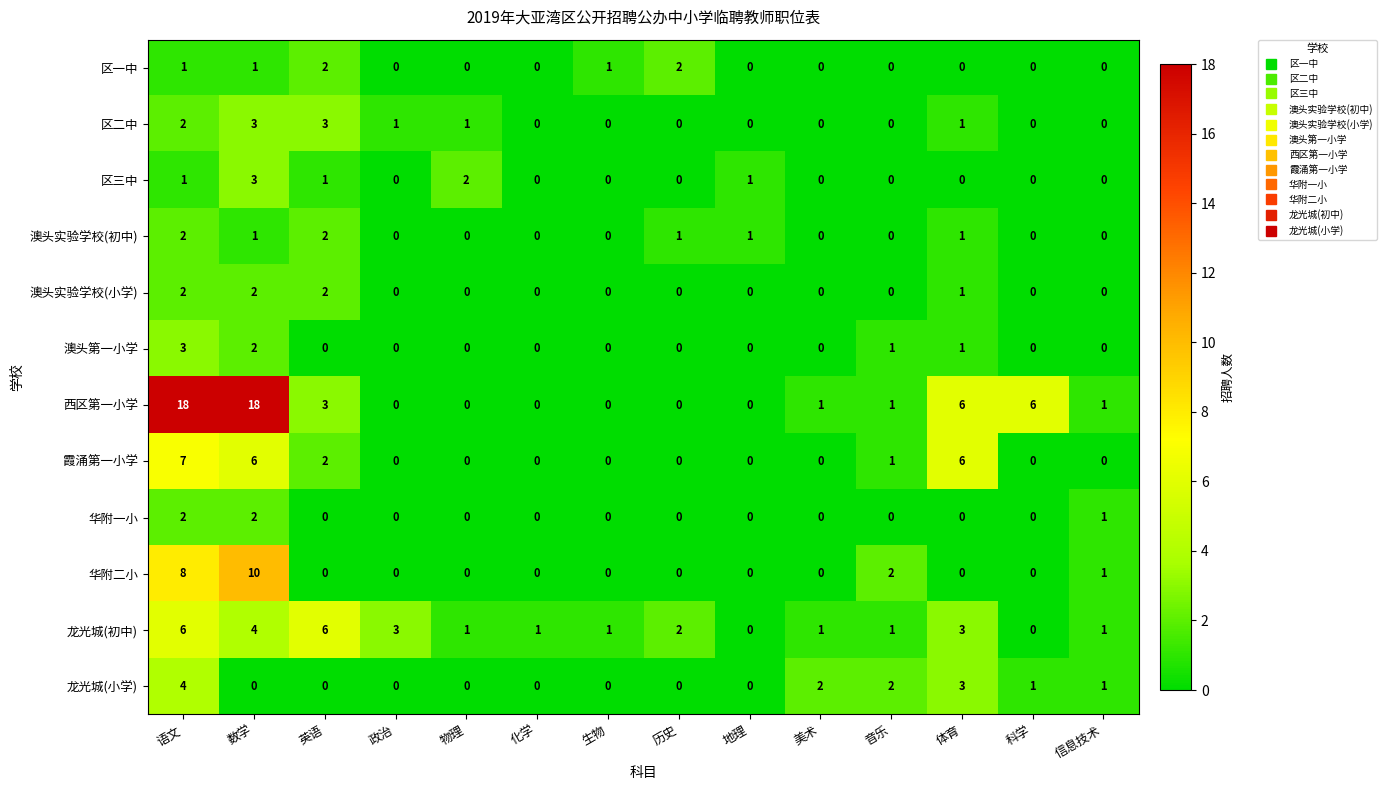

Count the number of categories in the chart.

14